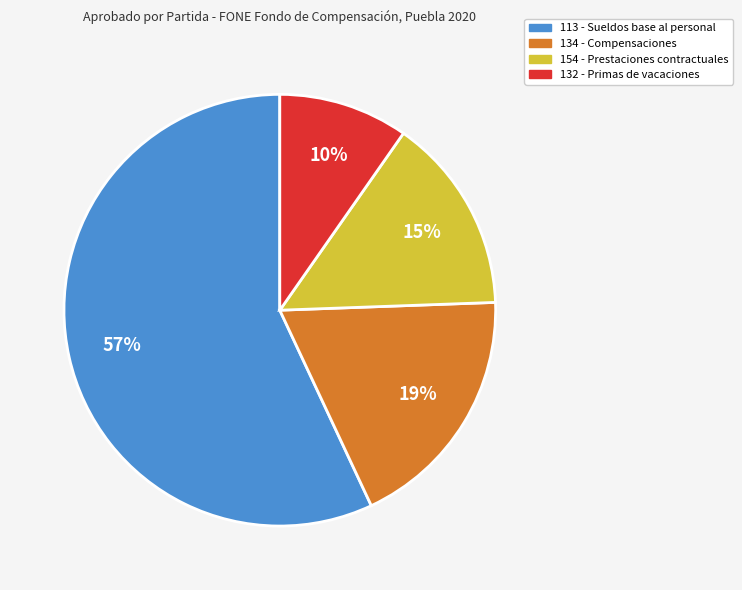

Does any single category account for the majority?

Yes